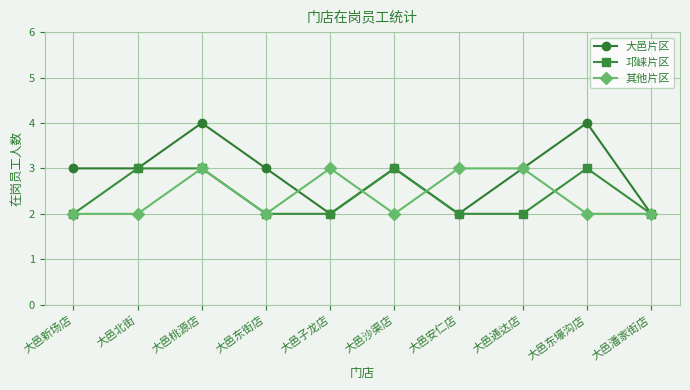

True or false: 邛崃片区 has more than 0 points higher than both neighbors.

True